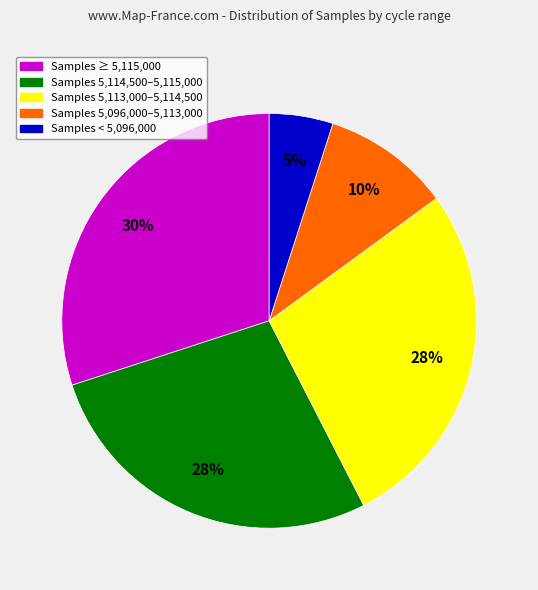

How many slices are in this pie chart?

5